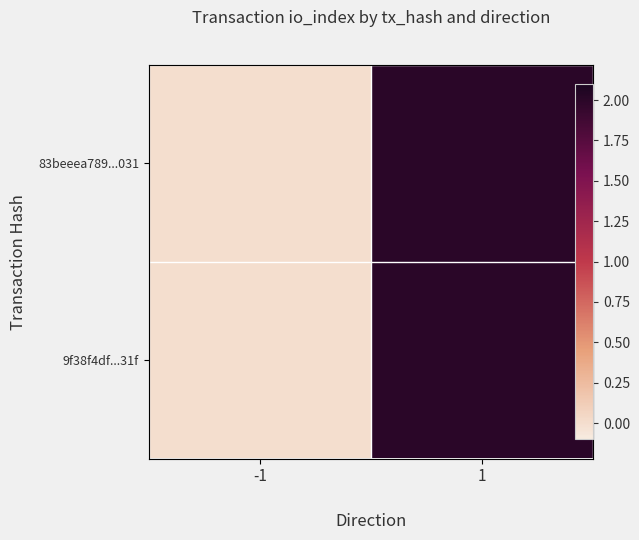

At -1, list the series in order from smallest to largest.

83beeea789...031, 9f38f4df...31f